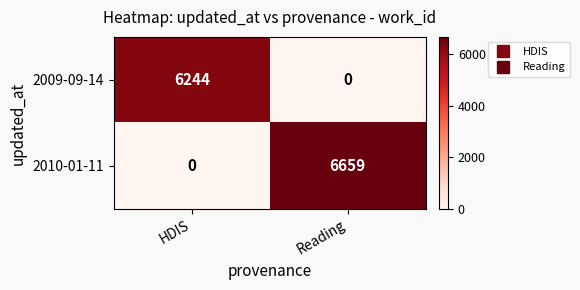

At which label does 2010-01-11 reach its minimum?

HDIS